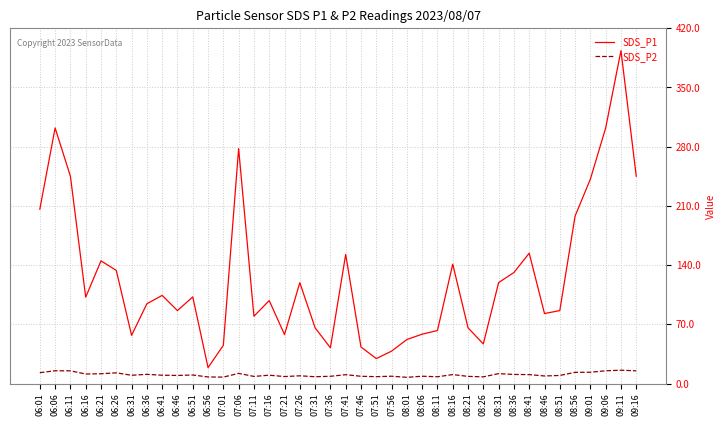

What are all the series names shown in the legend?

SDS_P1, SDS_P2